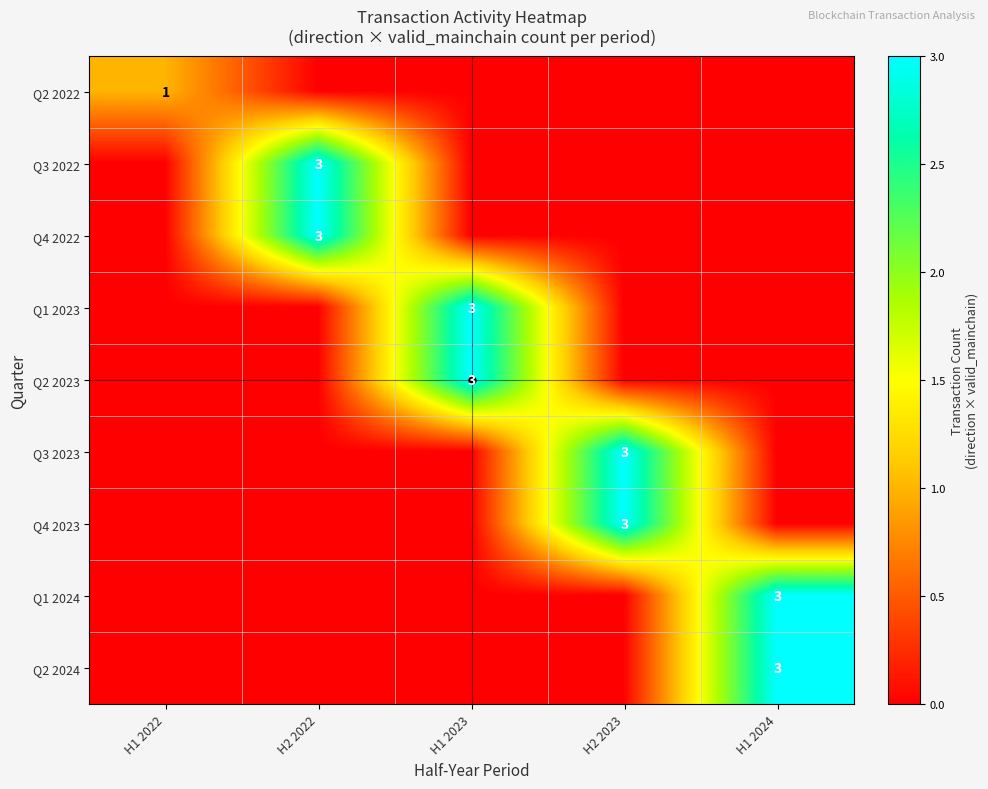

What is the total value across all series at H1 2022?

1